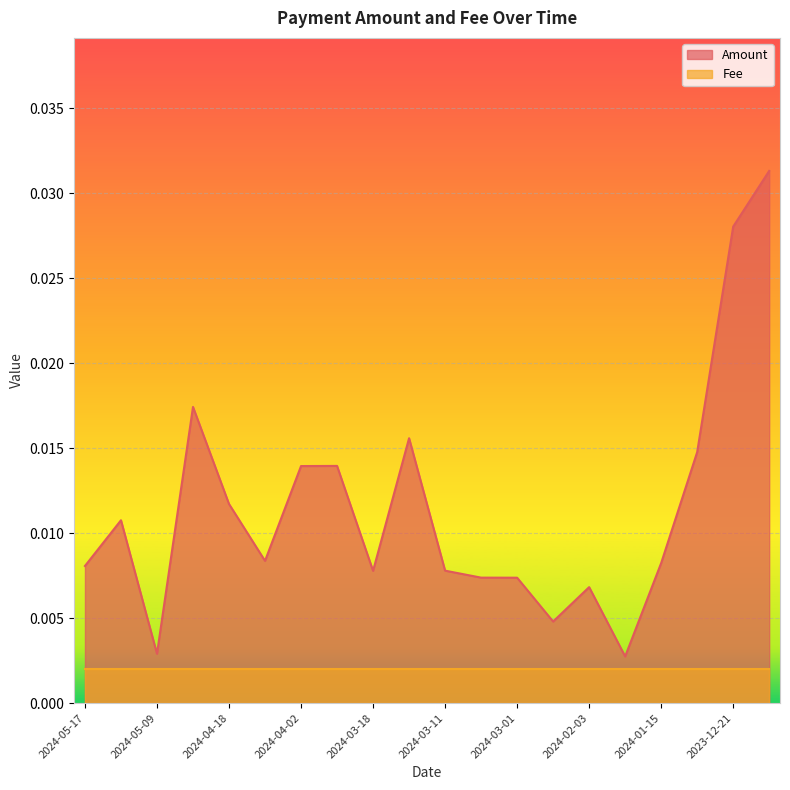

What position from the right is 2024-04-30?

17